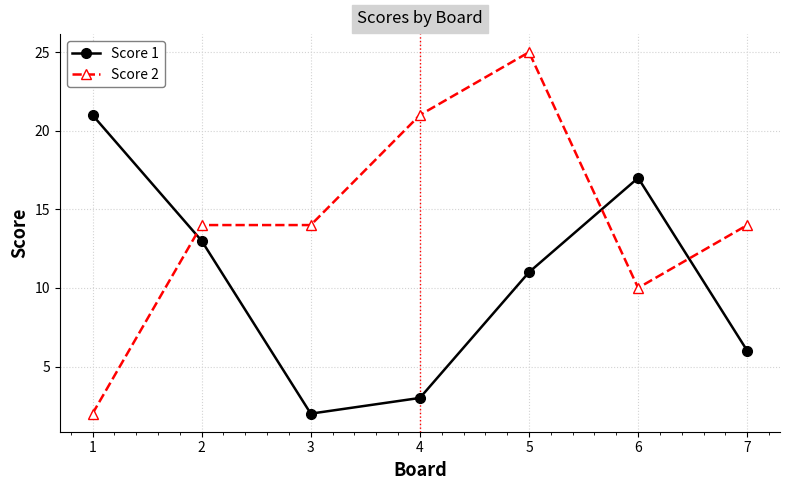

Between which two adjacent categories do Score 1 and Score 2 first intersect?

1 and 2